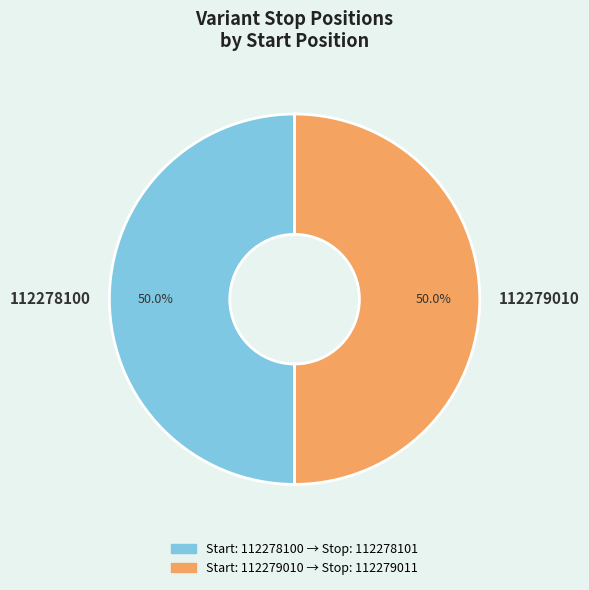

How many segments does this pie chart have?

2